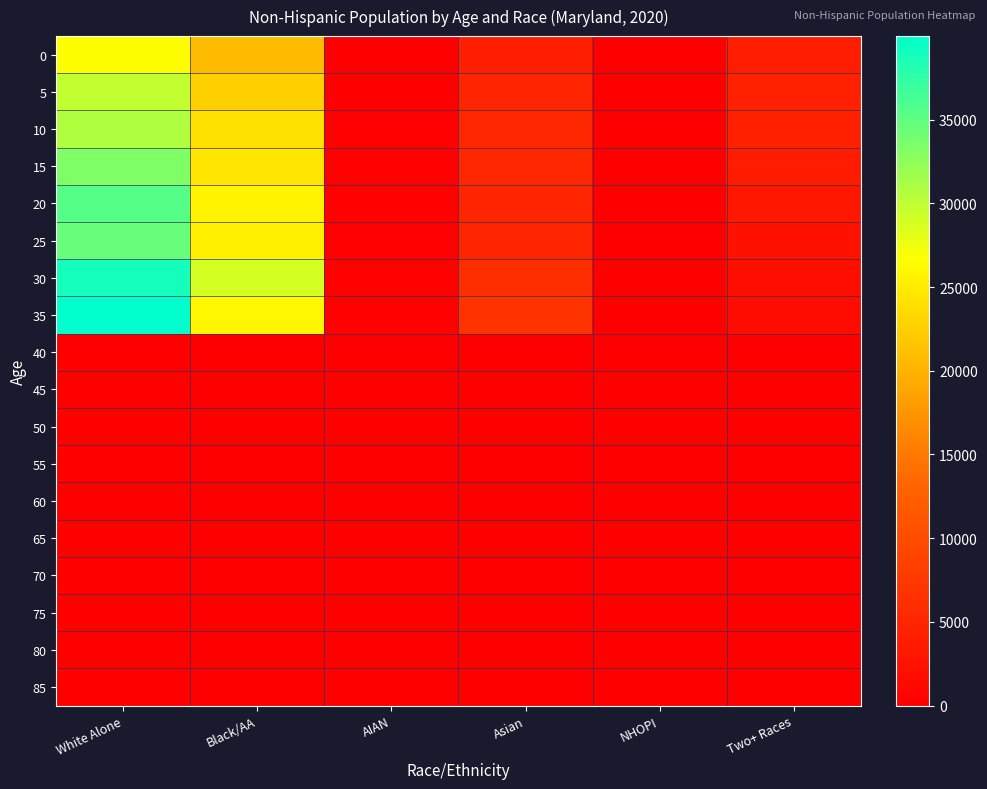

Reading right to left, what are all the values shown in this chart?

0: Two+ Races=3867	NHOPI=36	Asian=4167	AIAN=126	Black/AA=20768	White Alone=26632
5: Two+ Races=4399	NHOPI=33	Asian=4902	AIAN=146	Black/AA=22648	White Alone=29799
10: Two+ Races=4346	NHOPI=34	Asian=5162	AIAN=167	Black/AA=24094	White Alone=30760
15: Two+ Races=3751	NHOPI=28	Asian=5172	AIAN=169	Black/AA=24383	White Alone=33280
20: Two+ Races=3144	NHOPI=34	Asian=4901	AIAN=187	Black/AA=25654	White Alone=35509
25: Two+ Races=2416	NHOPI=42	Asian=4916	AIAN=204	Black/AA=25424	White Alone=34544
30: Two+ Races=2018	NHOPI=53	Asian=6019	AIAN=226	Black/AA=28910	White Alone=38873
35: Two+ Races=1641	NHOPI=41	Asian=6775	AIAN=212	Black/AA=25977	White Alone=39992
40: Two+ Races=0	NHOPI=0	Asian=0	AIAN=0	Black/AA=0	White Alone=0
45: Two+ Races=0	NHOPI=0	Asian=0	AIAN=0	Black/AA=0	White Alone=0
50: Two+ Races=0	NHOPI=0	Asian=0	AIAN=0	Black/AA=0	White Alone=0
55: Two+ Races=0	NHOPI=0	Asian=0	AIAN=0	Black/AA=0	White Alone=0
60: Two+ Races=0	NHOPI=0	Asian=0	AIAN=0	Black/AA=0	White Alone=0
65: Two+ Races=0	NHOPI=0	Asian=0	AIAN=0	Black/AA=0	White Alone=0
70: Two+ Races=0	NHOPI=0	Asian=0	AIAN=0	Black/AA=0	White Alone=0
75: Two+ Races=0	NHOPI=0	Asian=0	AIAN=0	Black/AA=0	White Alone=0
80: Two+ Races=0	NHOPI=0	Asian=0	AIAN=0	Black/AA=0	White Alone=0
85: Two+ Races=0	NHOPI=0	Asian=0	AIAN=0	Black/AA=0	White Alone=0